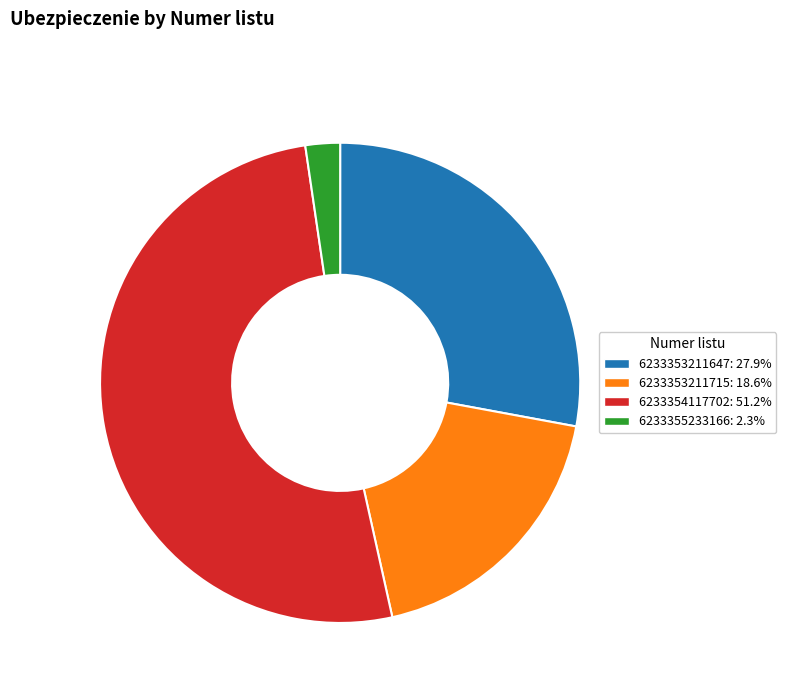

Is the sum of 6233353211715 and 6233355233166 greater than half?

No